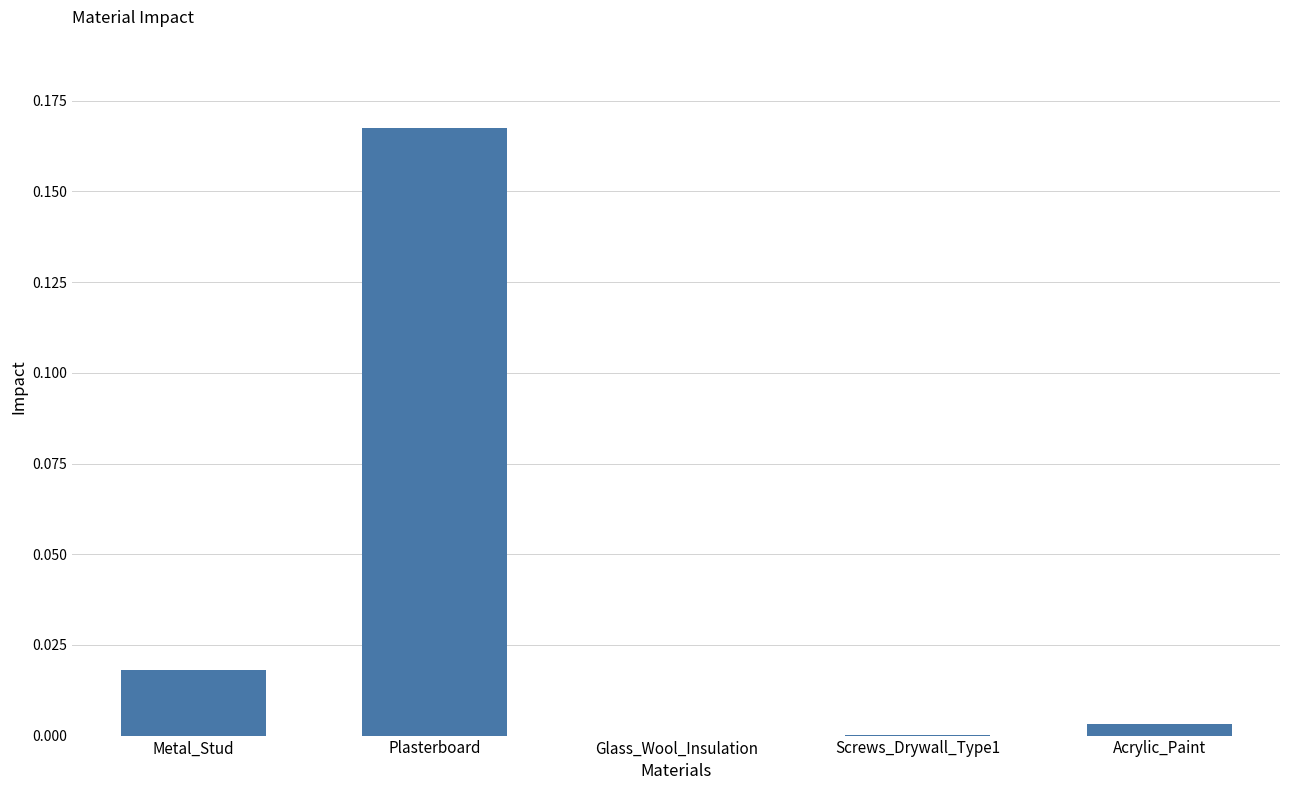

Which label corresponds to the largest value in the chart?

Plasterboard